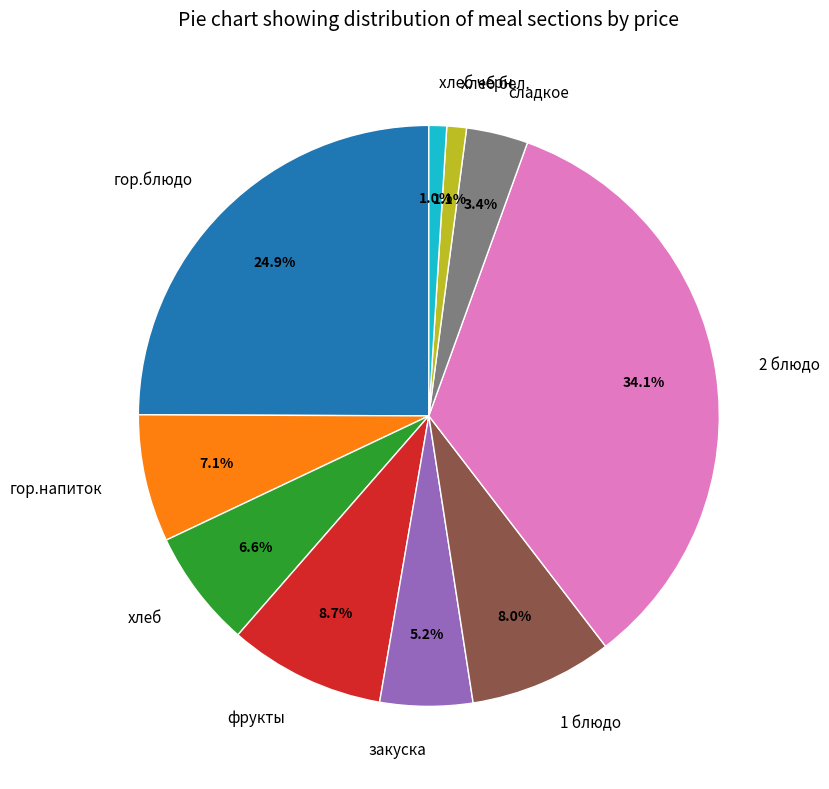

The гор.блюдо slice represents 13% of the pie. True or false?

False